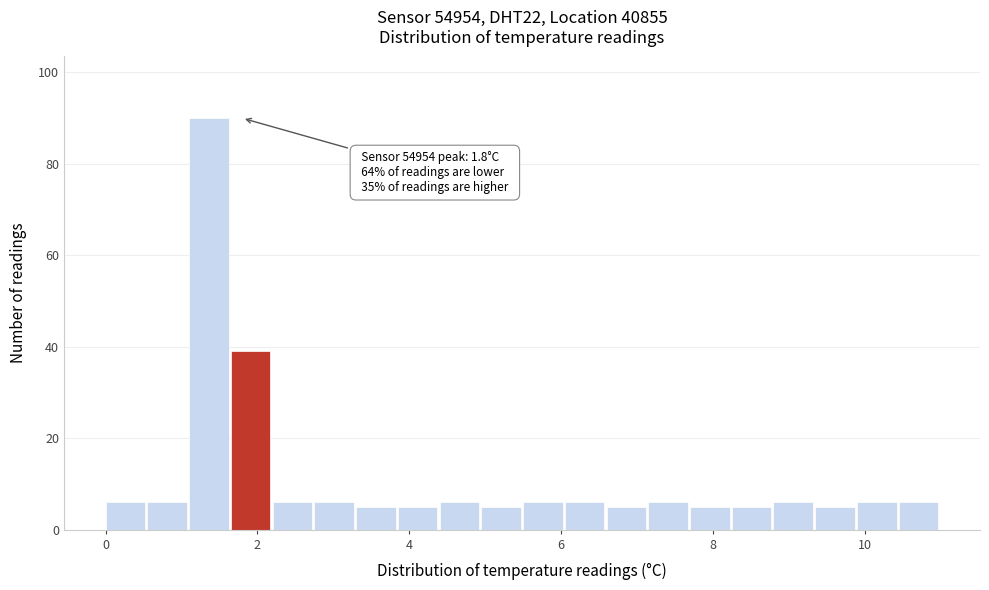

Read against the x-axis, roughly where is the centre of the tallest bar?

1.4